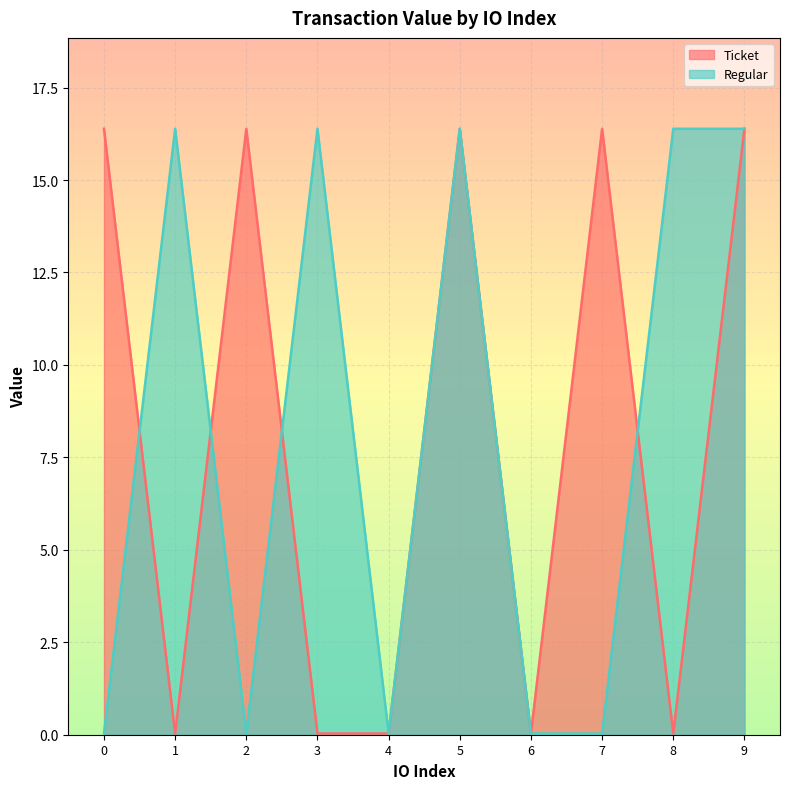

True or false: Ticket has a value of 16.4 at 7.

True